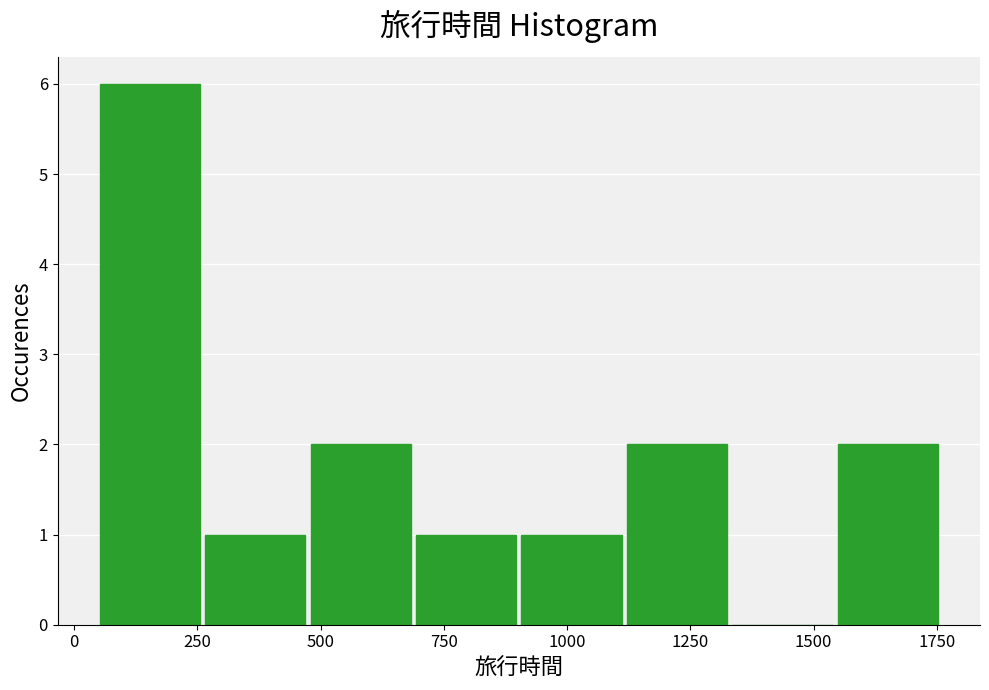

Reading left to right, transcribe this chart: for each bar, give the range it covers on the x-axis and its height. Neither the bar edges nor the heights are printed on the chart, so give them approximately, as read against the axes.

50 to 250: 6
250 to 450: 1
450 to 700: 2
700 to 900: 1
900 to 1100: 1
1100 to 1350: 2
1350 to 1550: 0
1550 to 1750: 2